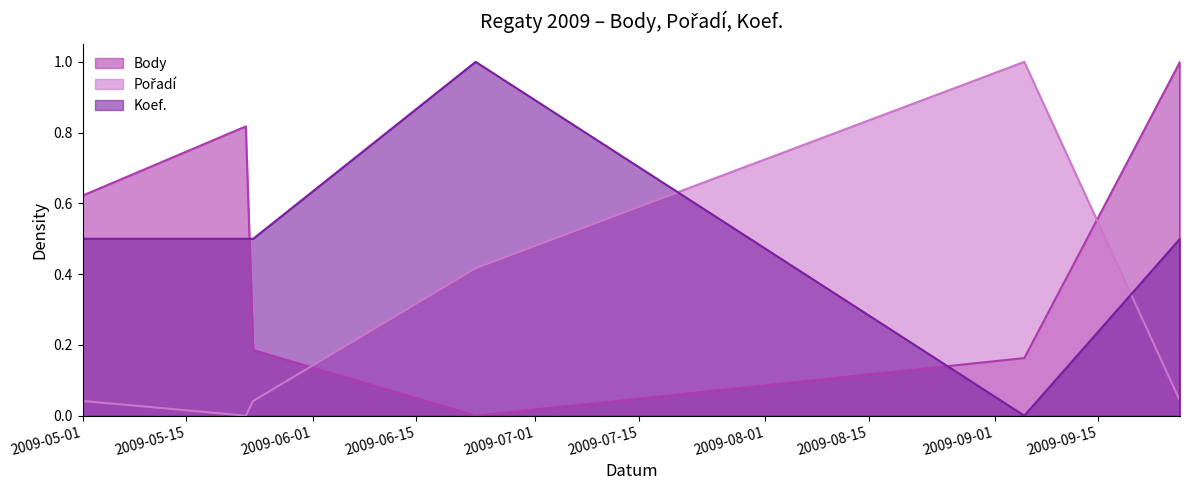

Is the value of Body at 2009-05-24 greater than the value of Pořadí at 2009-05-24?

Yes